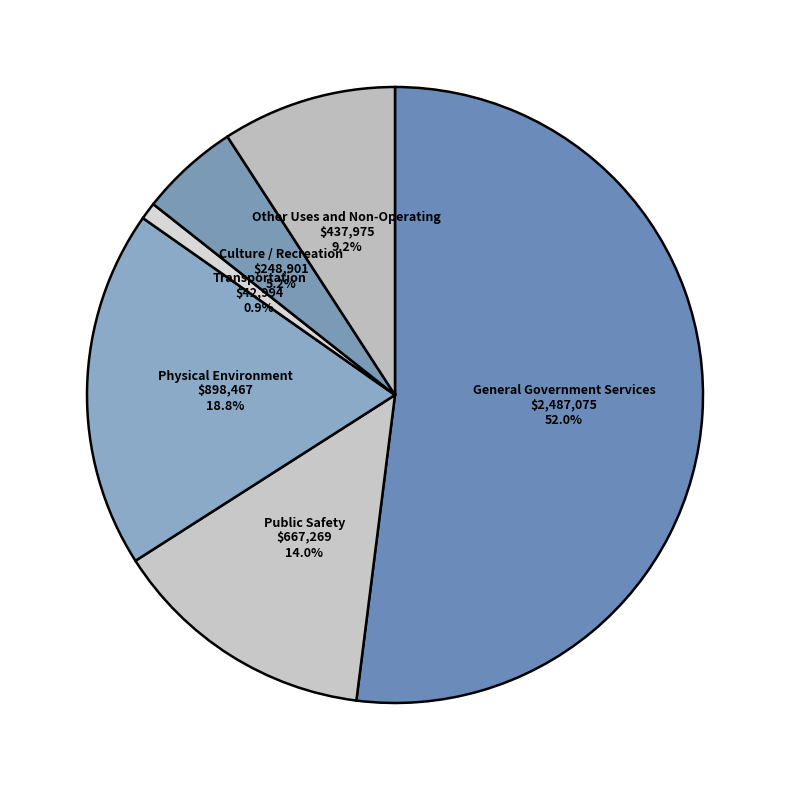

Is the sum of Physical Environment and Culture / Recreation greater than half?

No